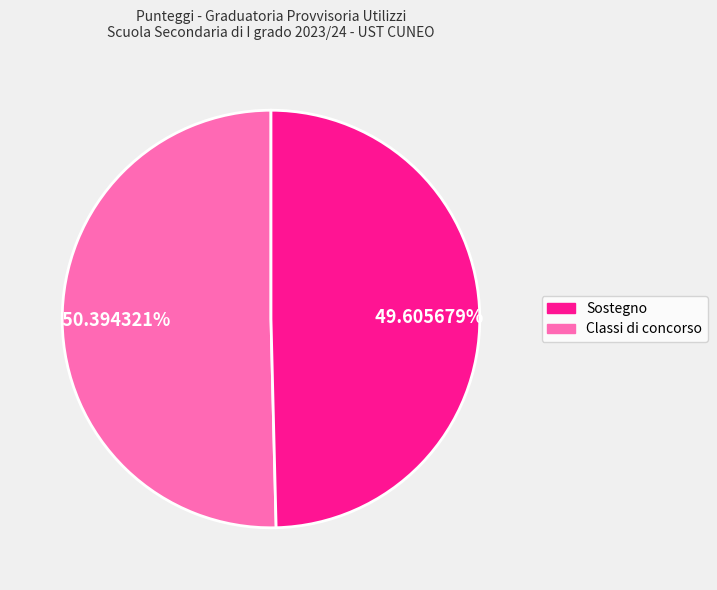

Does any single category account for the majority?

Yes